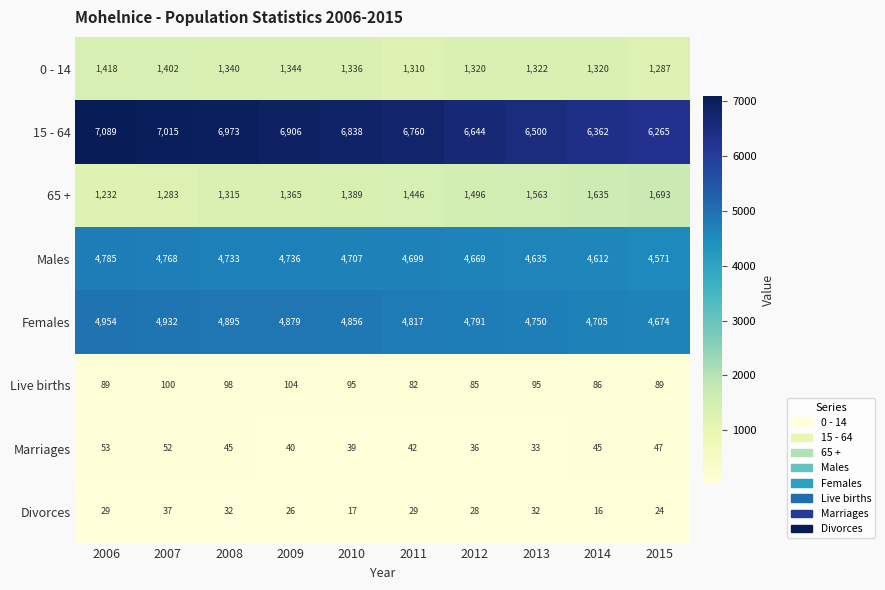

Rank the categories by 65 + value from lowest to highest.

2006, 2007, 2008, 2009, 2010, 2011, 2012, 2013, 2014, 2015